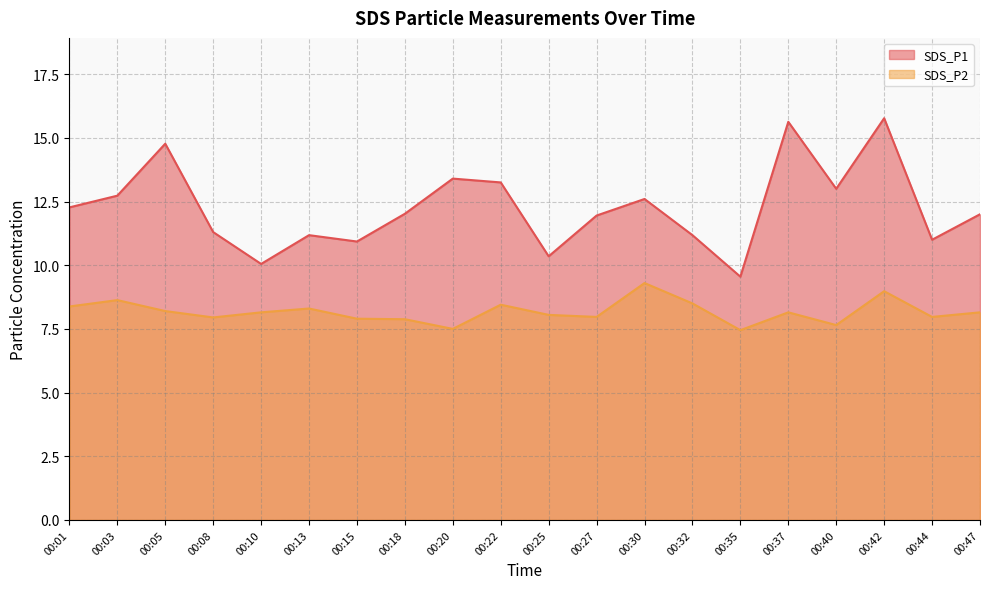

Which series has the largest range (max minus min)?

SDS_P1